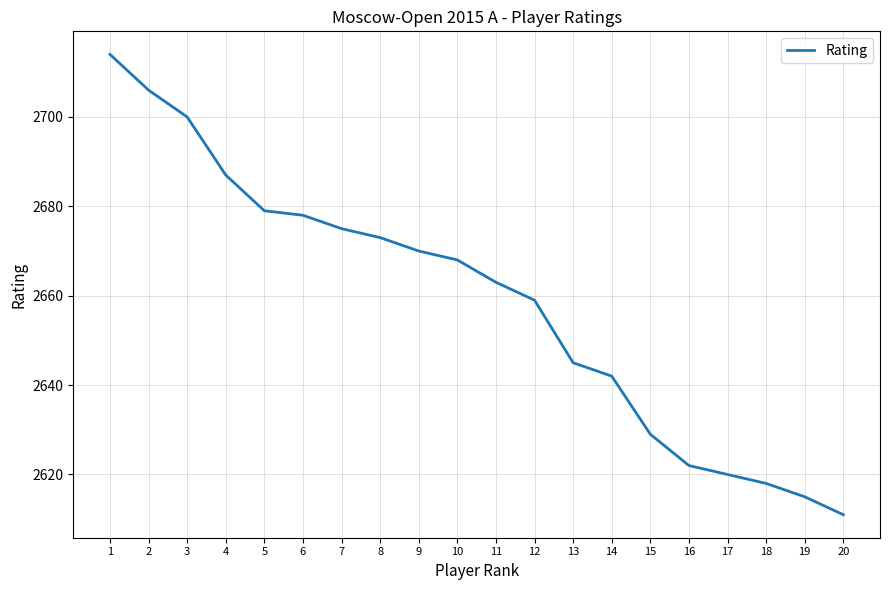

What value does the data have at 6, to the nearest 10?

2680